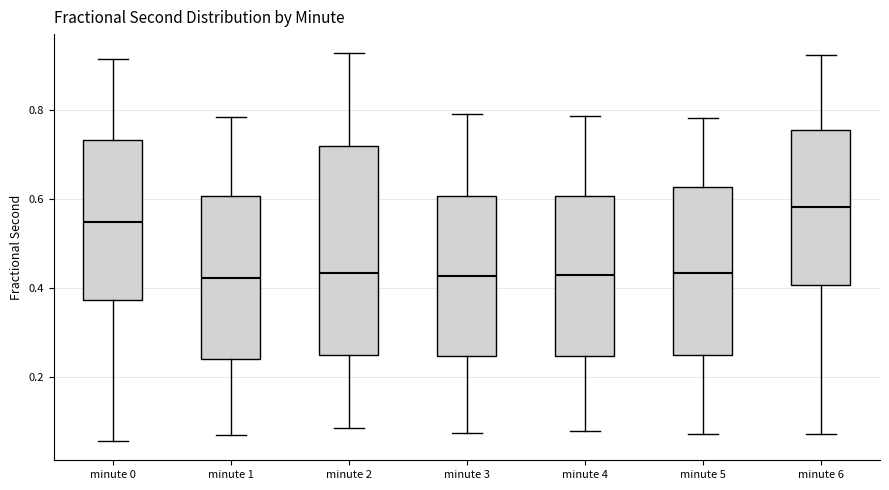

Where is the upper edge of the box for minute 3 on the y-axis? The values are not printed on the chart, so give them approximately, as read against the axis.

0.60